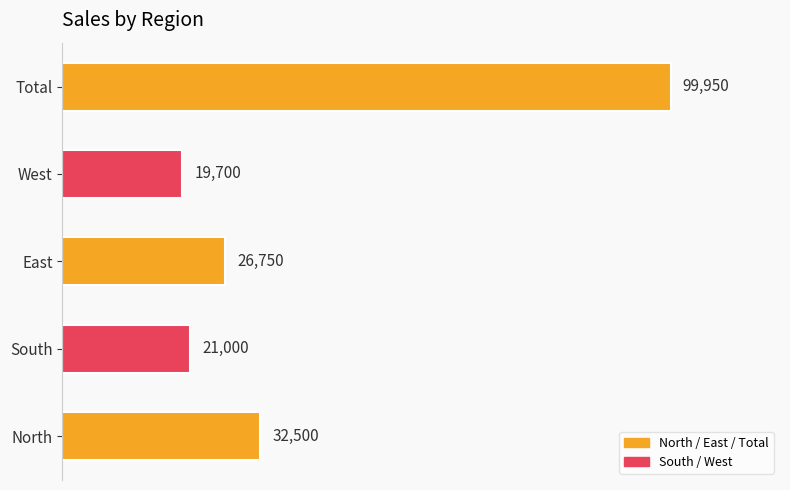

Between Total and East, which is larger?

Total